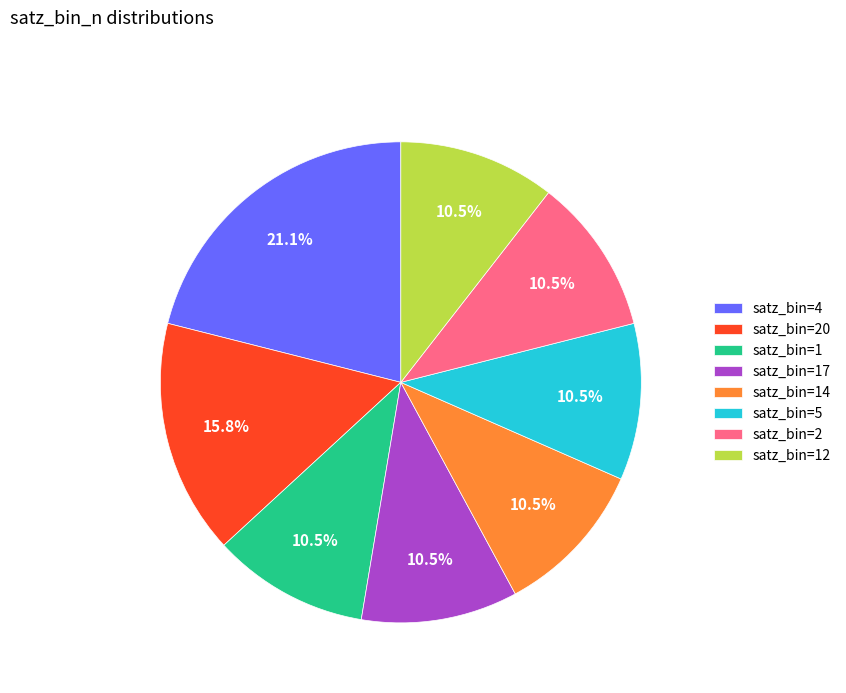

Does any single category account for the majority?

No